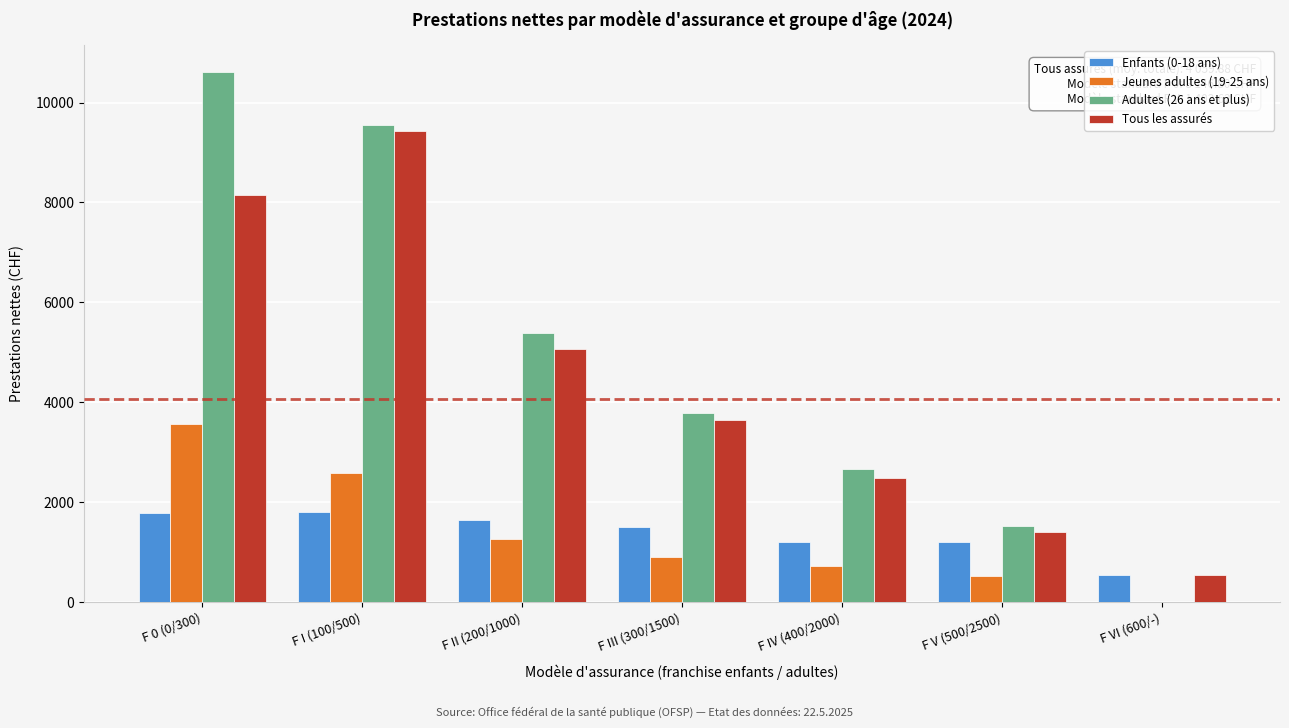

The value of Adultes (26 ans et plus) at F II (200/1000) is 5392.6. True or false?

True